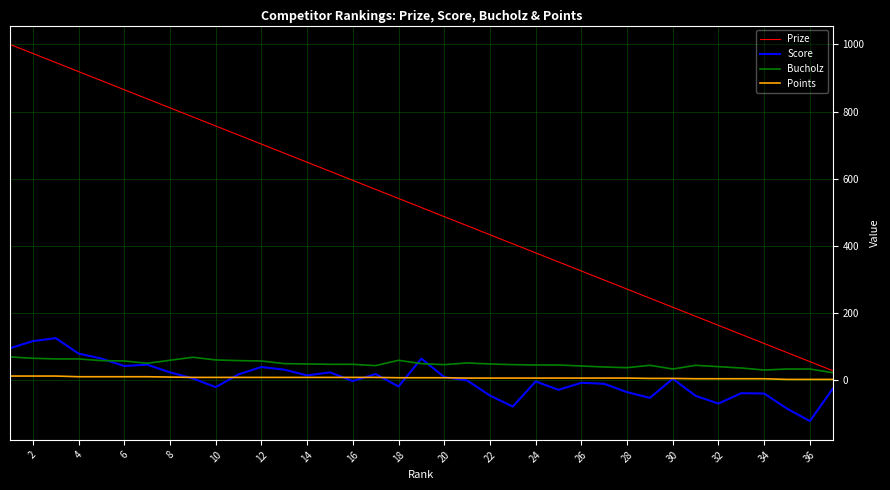

What is the minimum value shown in the chart?

-122